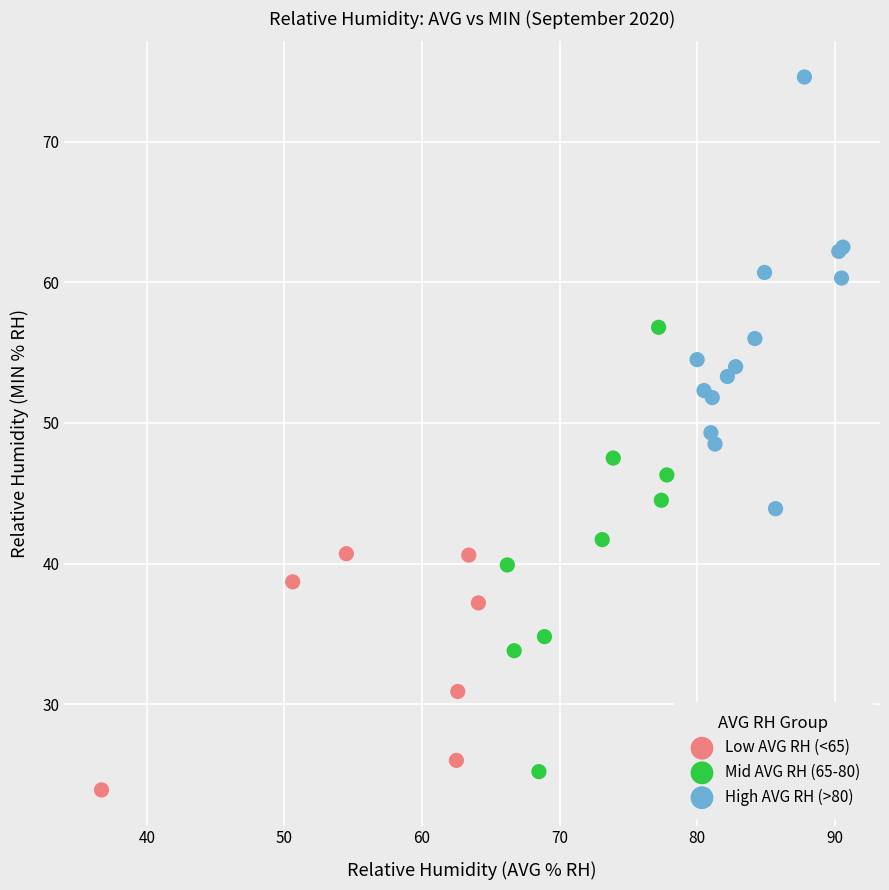

Which series reaches the maximum Y coordinate?

High AVG RH (>80)